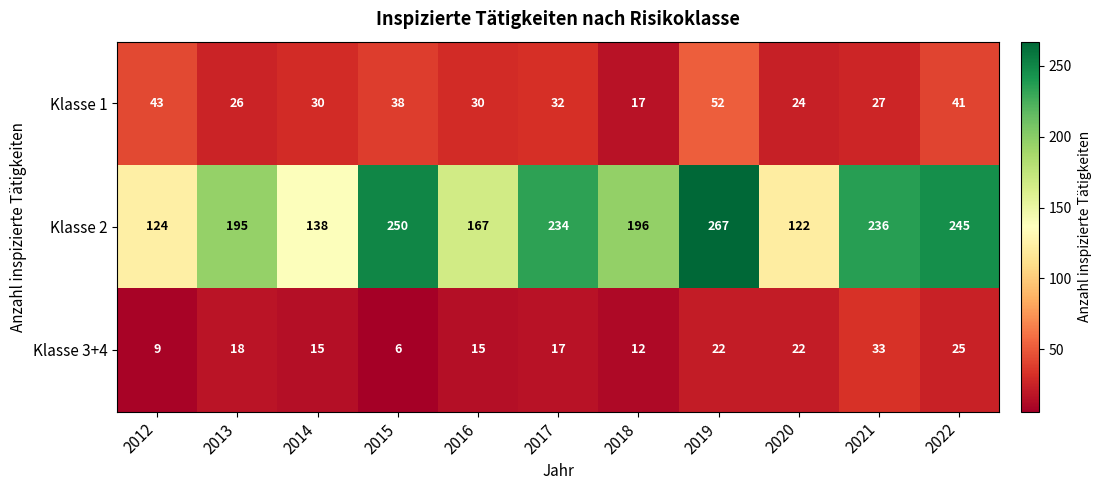

Is the value of Klasse 2 at 2014 greater than the value of Klasse 3+4 at 2017?

Yes